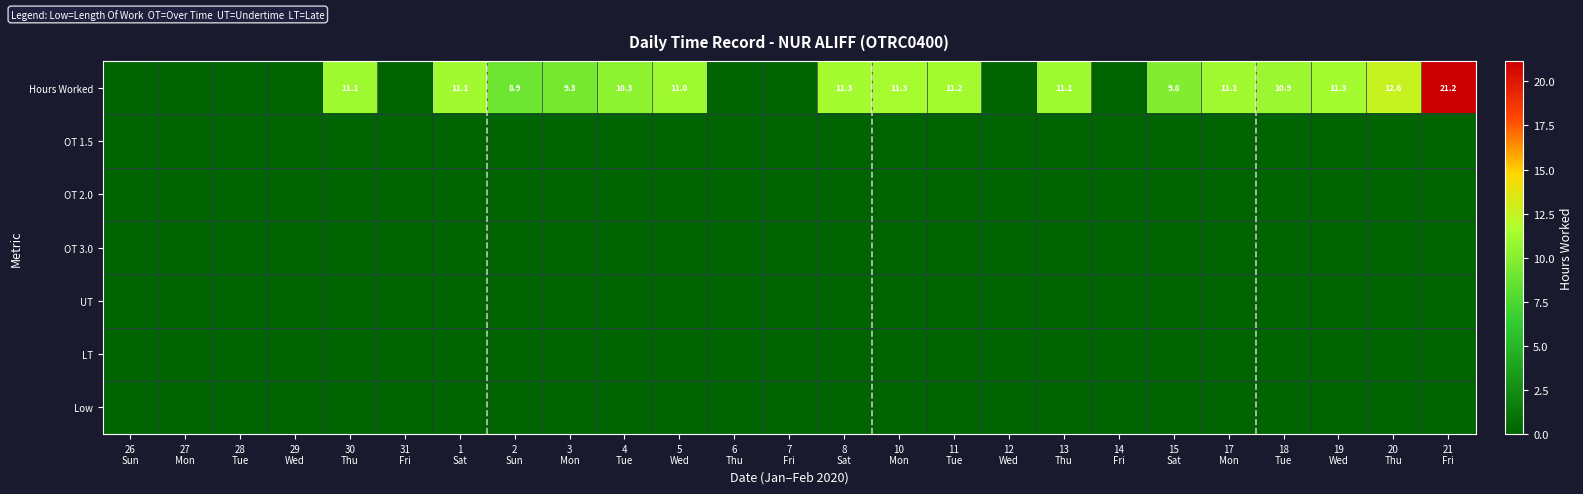

Is the value of OT 1.5 at 12 Wed greater than the value of OT 2.0 at 11 Tue?

No